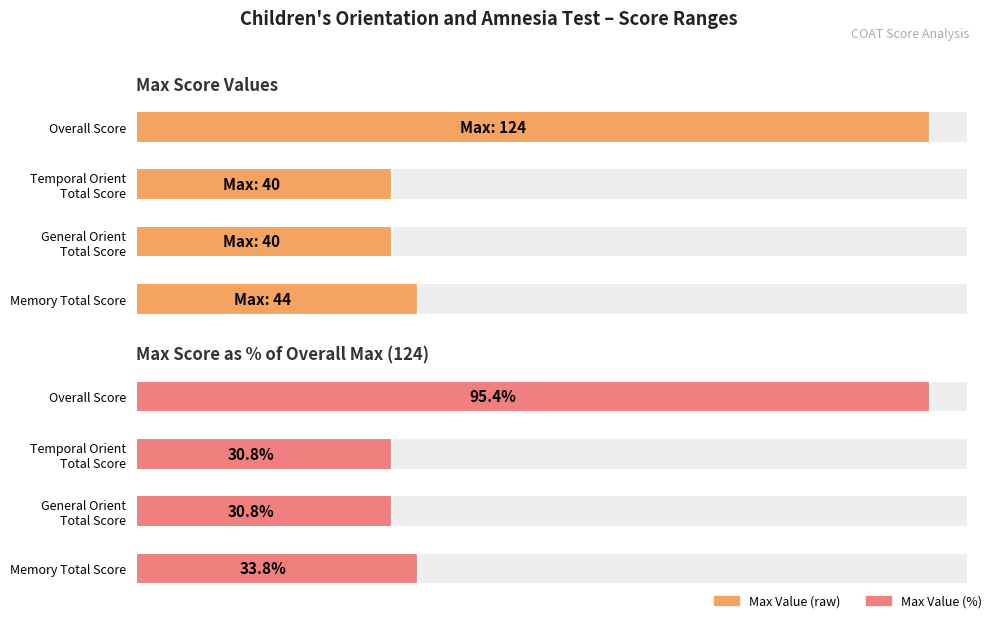

The Max Value (%) series shows 30.8 at Temporal Orient Total Score. True or false?

True